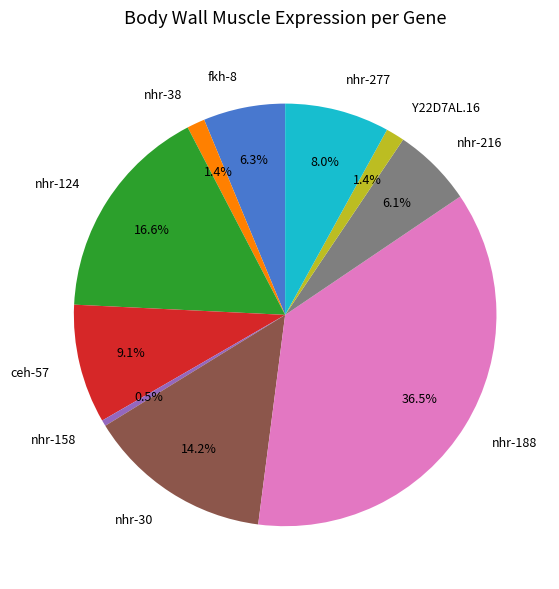

Which category has the smallest portion of the pie?

nhr-158